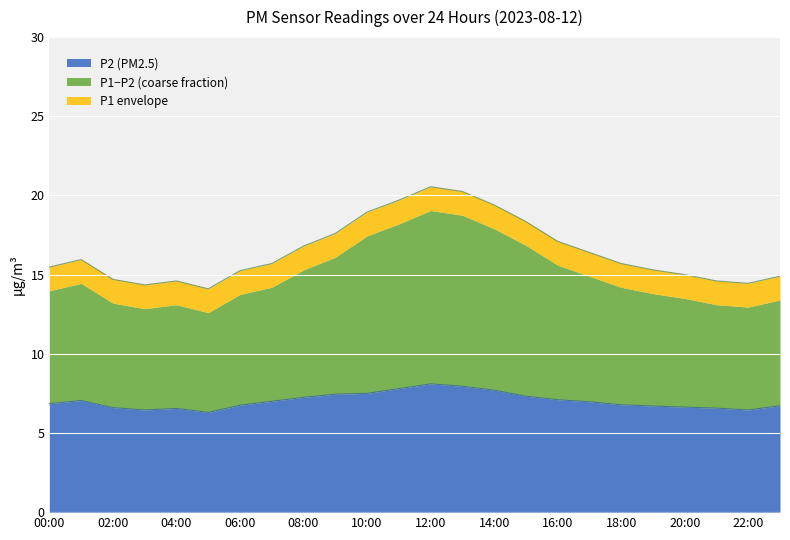

Which label corresponds to the largest value in the chart?

12:00